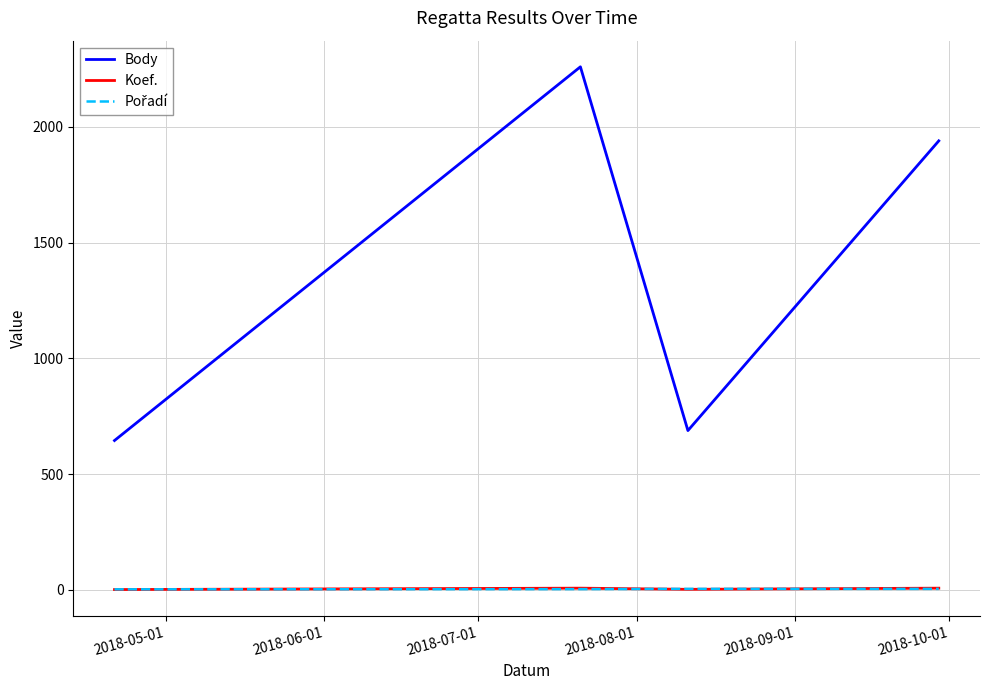

True or false: Body and Koef. cross at least once.

False